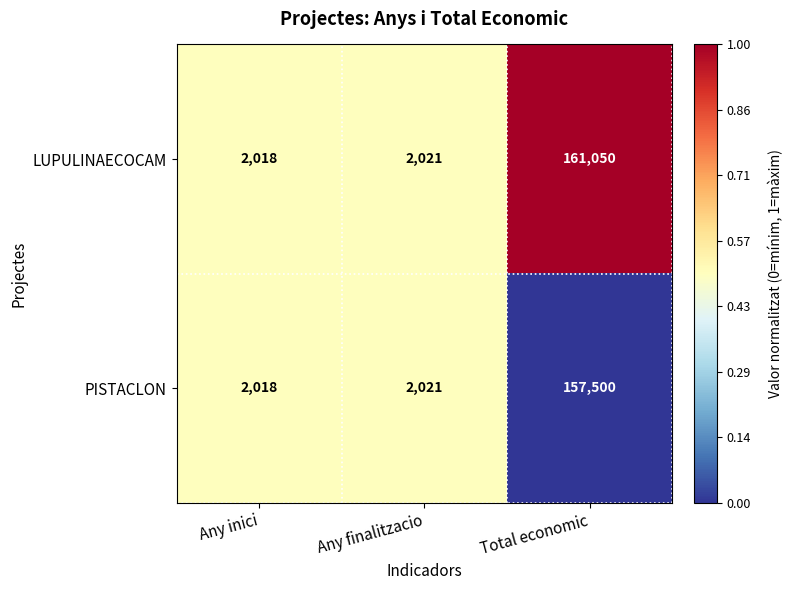

What is the total value across all series at Any finalitzacio?

4042